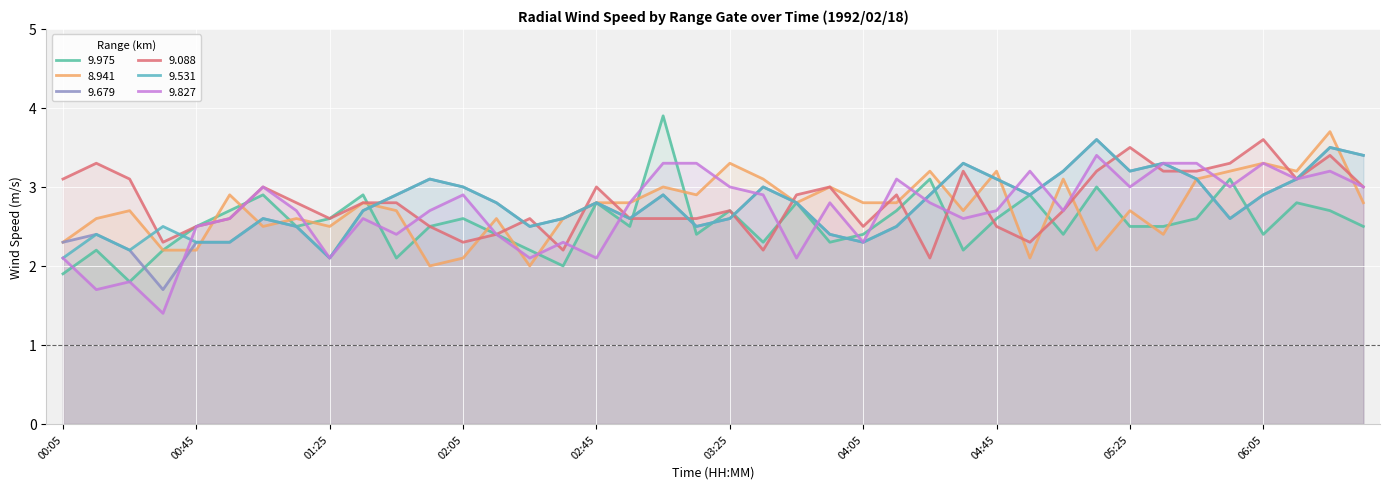

What is the highest value of the 9.088 series?

3.6